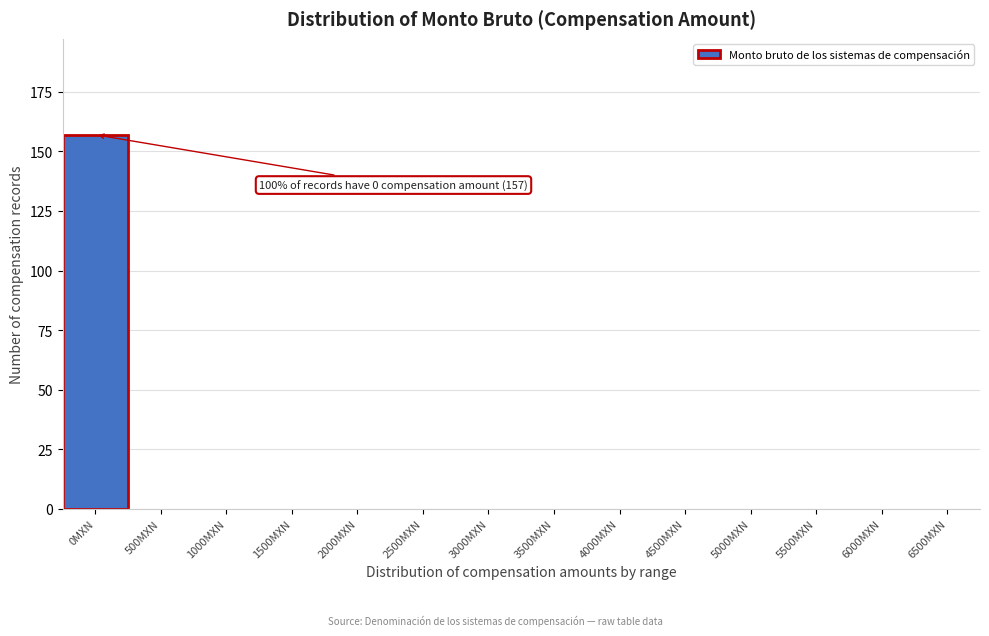

Reading right to left, list all the values displayed in this chart.

6500MXN=0	6000MXN=0	5500MXN=0	5000MXN=0	4500MXN=0	4000MXN=0	3500MXN=0	3000MXN=0	2500MXN=0	2000MXN=0	1500MXN=0	1000MXN=0	500MXN=0	0MXN=157